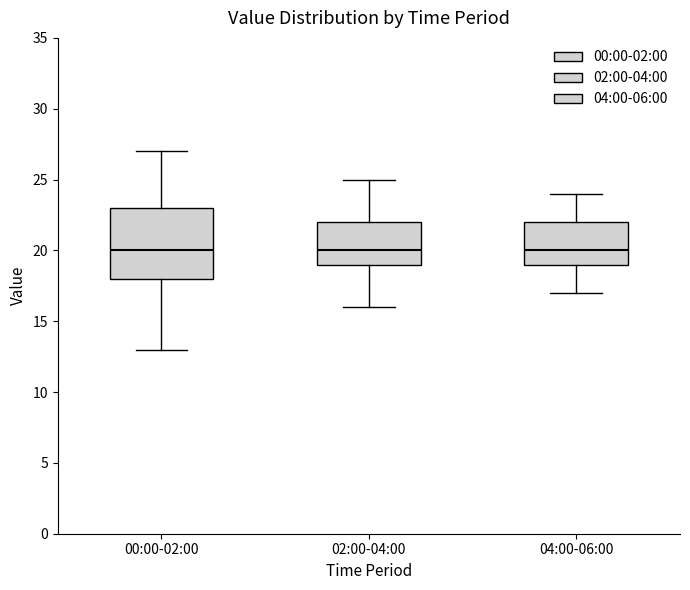

Reading left to right, read every box against the y-axis: the position of its median line, the range the box covers, and the ends of its whiskers. The values are not printed on the chart, so give them approximately, as read against the axis.

00:00-02:00: median 20, box 18 to 23, whiskers 13 to 27
02:00-04:00: median 20, box 19 to 22, whiskers 16 to 25
04:00-06:00: median 20, box 19 to 22, whiskers 17 to 24